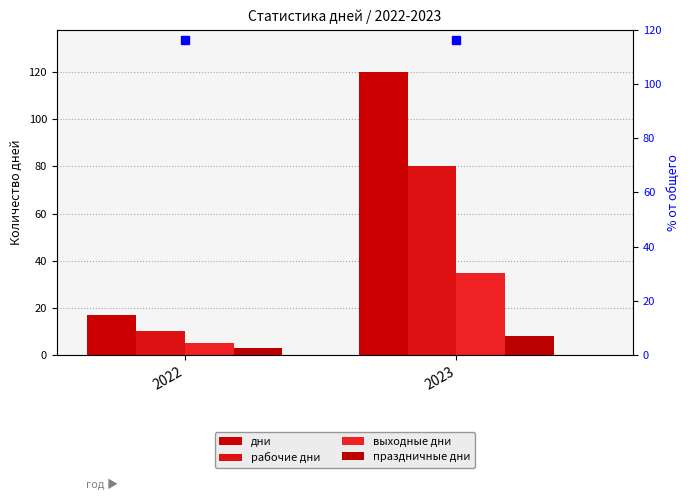

What is the highest value of the праздничные дни series?

8